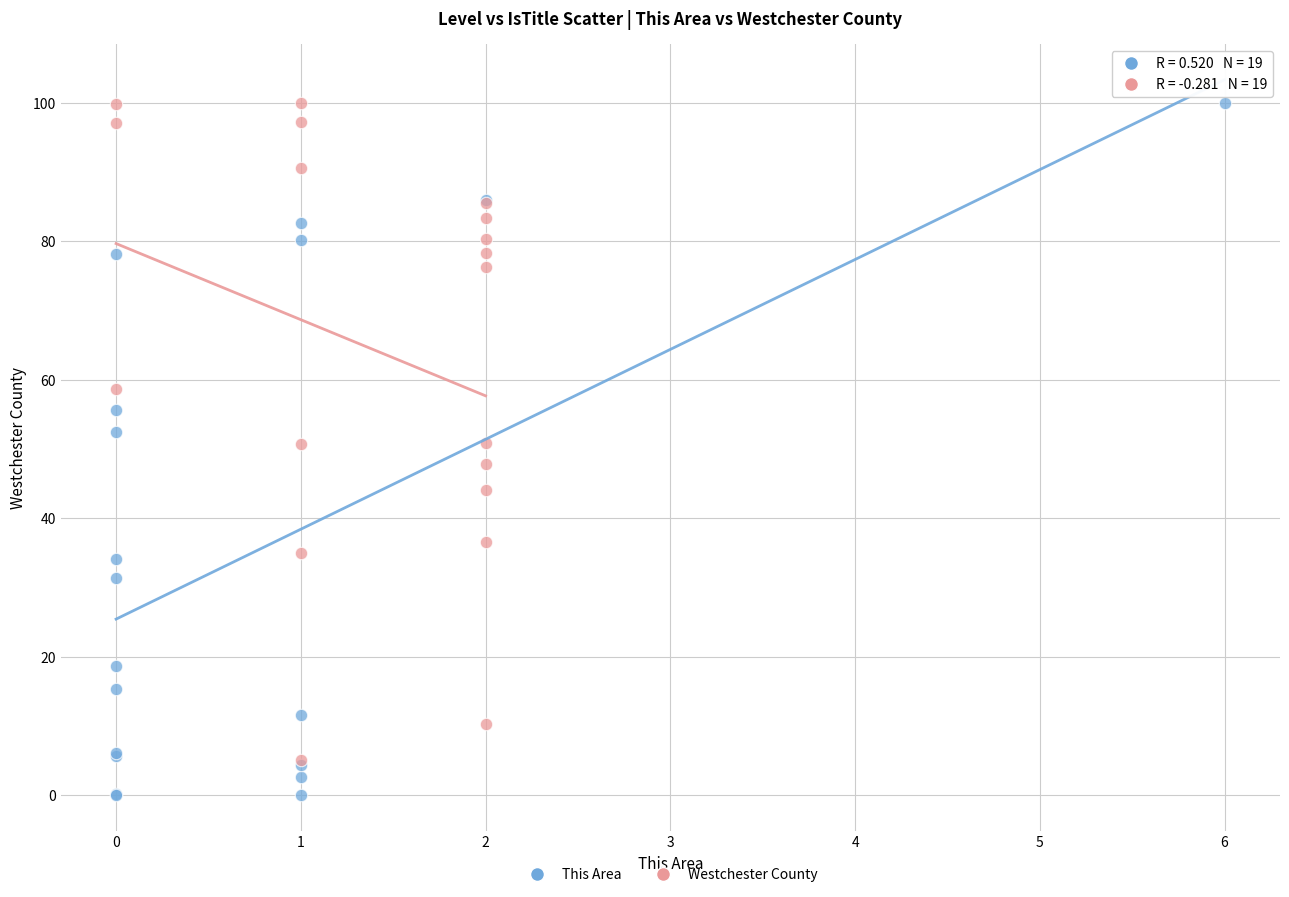

Which series reaches the minimum Y coordinate?

This Area